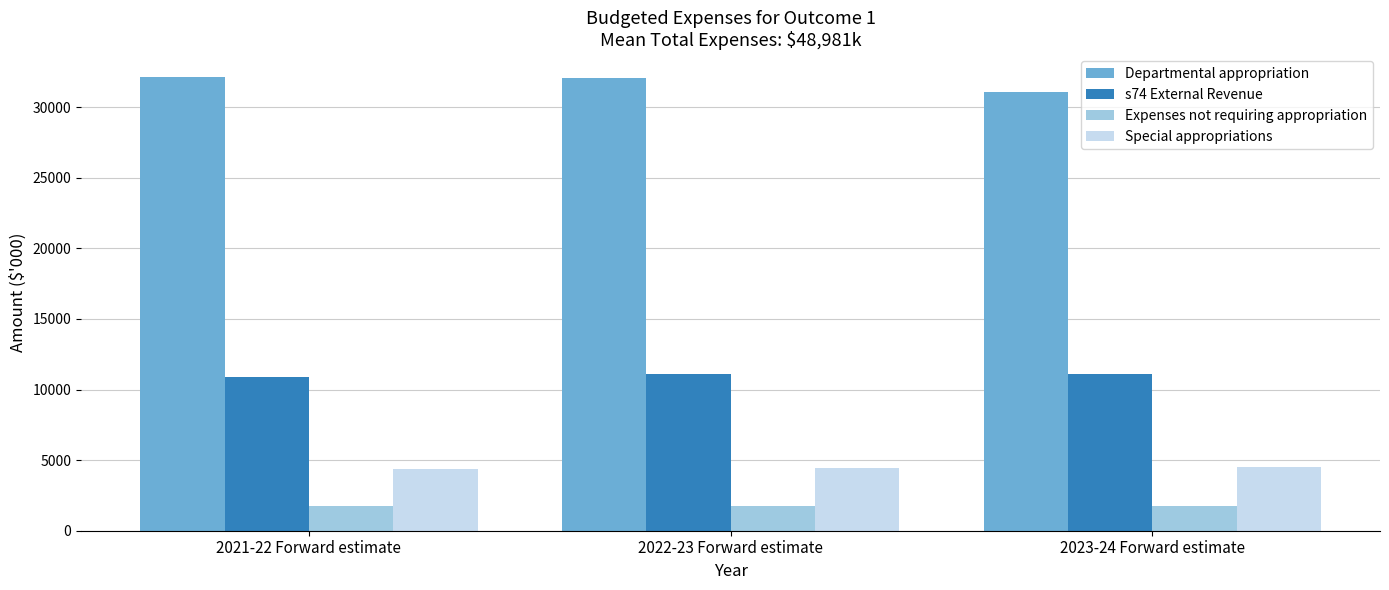

What is the value of the s74 External Revenue bar at the 2nd from the left?

11120